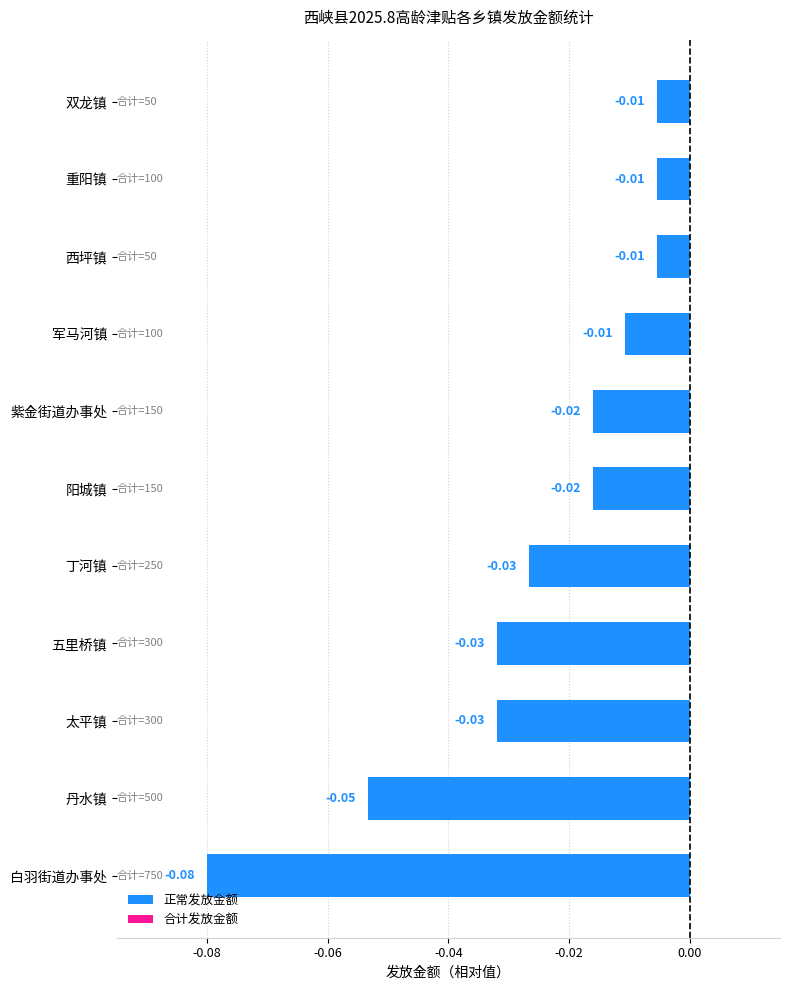

Which category has the lowest value across all series?

白羽街道办事处